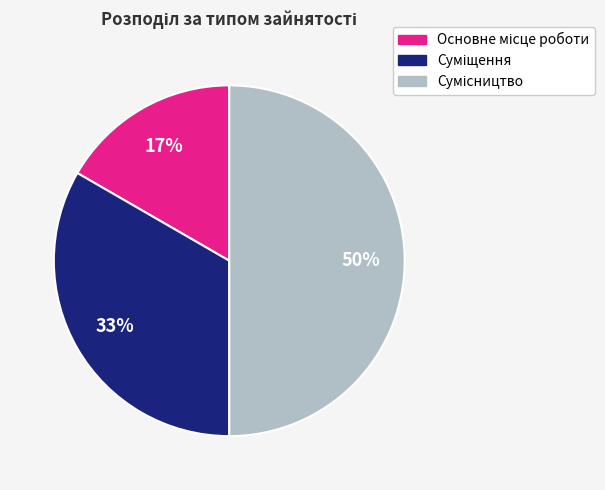

To the nearest percent, what is the average slice percentage?

33%